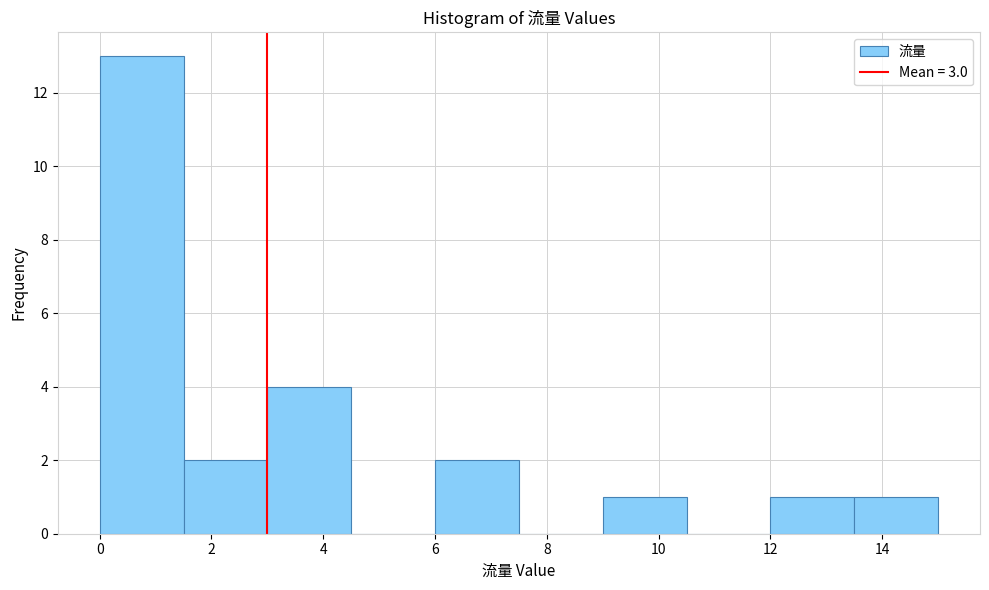

Reading left to right, list every bar in this chart as the range it spans on the x-axis followed by its height. Neither the bar edges nor the heights are printed on the chart, so give them approximately, as read against the axes.

0.0 to 1.5: 13
1.5 to 3.0: 2
3.0 to 4.5: 4
4.5 to 6.0: 0
6.0 to 7.5: 2
7.5 to 9.0: 0
9.0 to 10.5: 1
10.5 to 12.0: 0
12.0 to 13.5: 1
13.5 to 15.0: 1